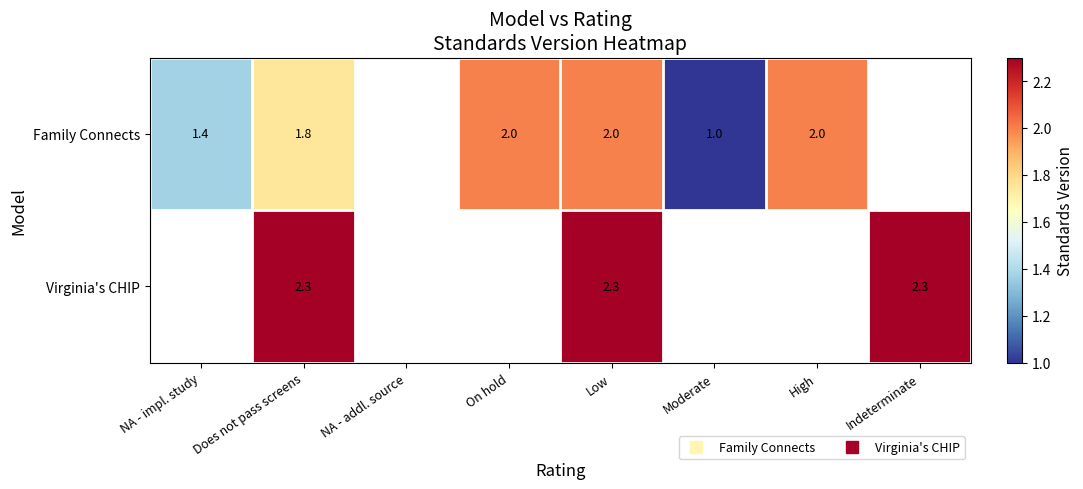

How many distinct data groups are displayed?

2